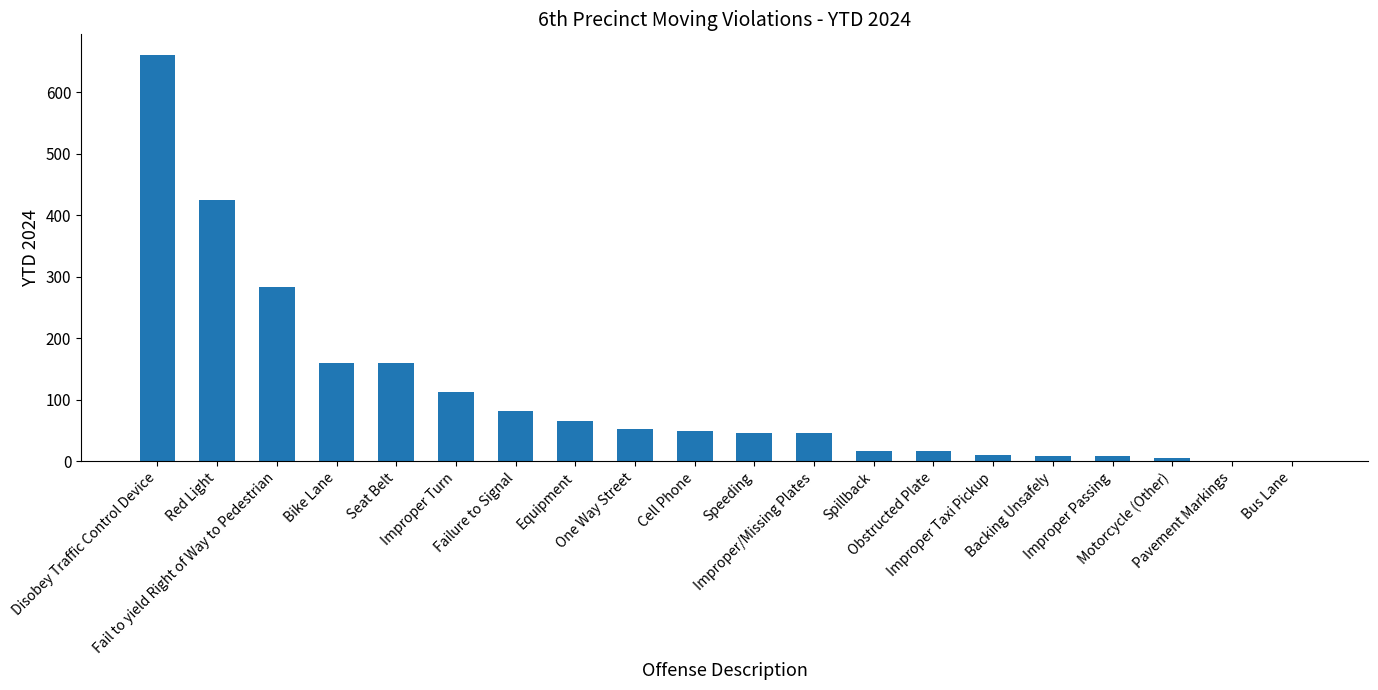

What is the sum of all values?

2212